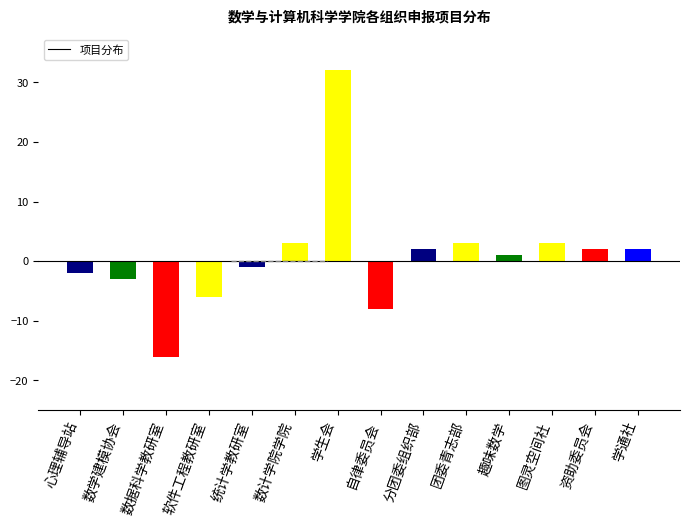

What is the change in value from 心理辅导站 to 学通社?

+4